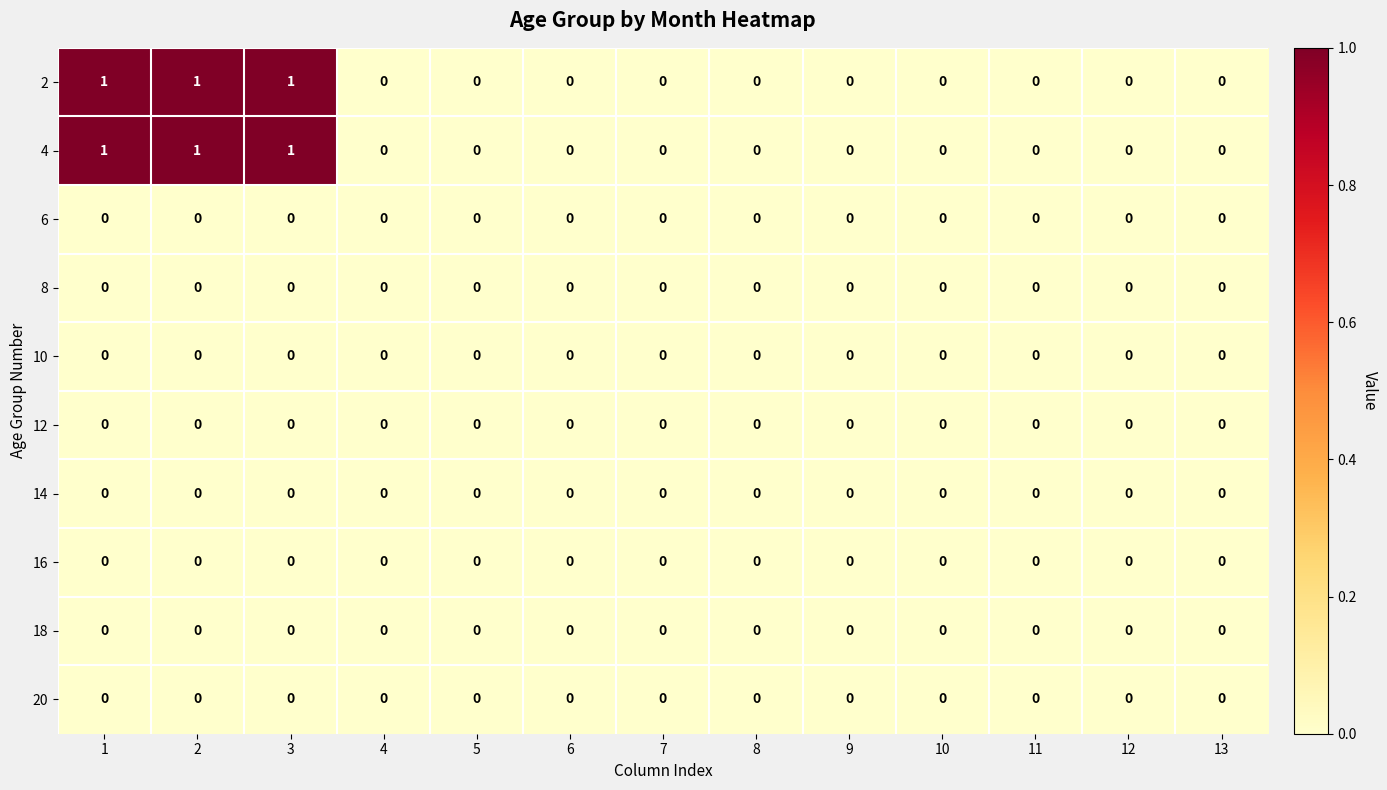

Count the 4 values in the range 0 to 1.

13